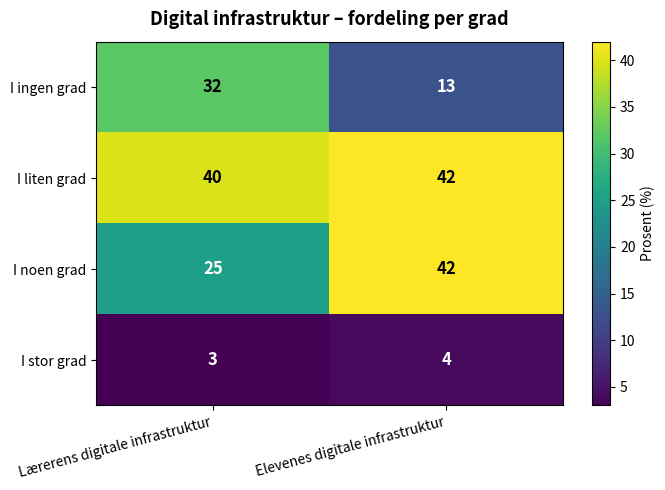

At how many categories does at least one series exceed 34?

2